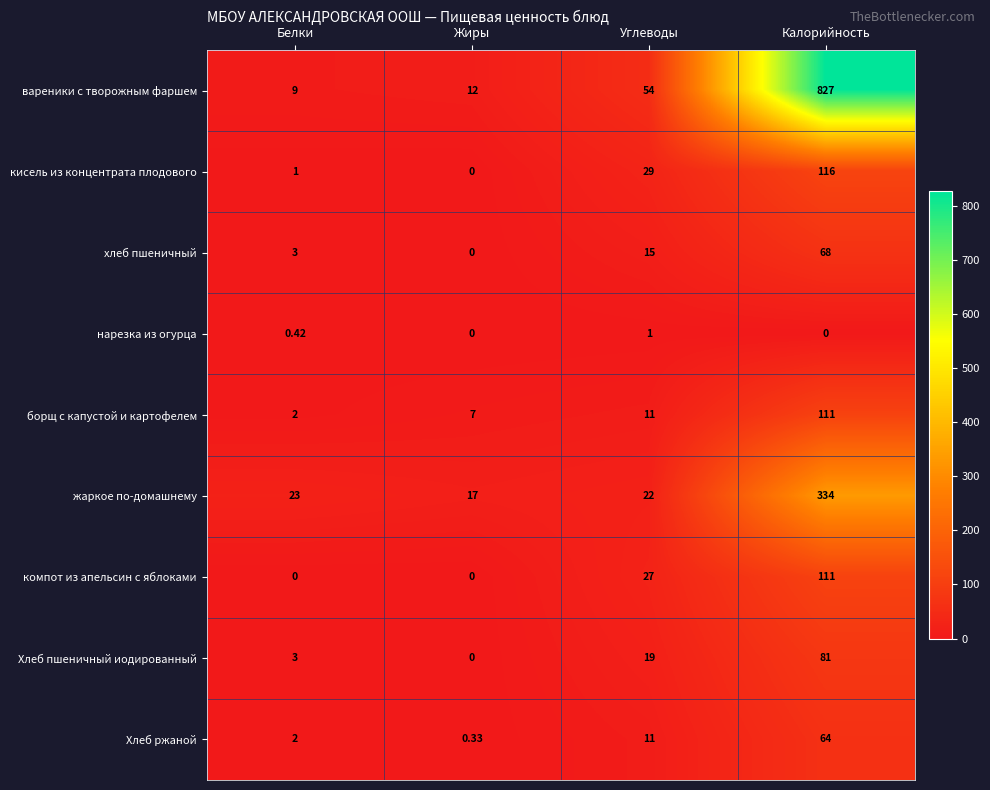

At which category is the sum across all series the highest?

Калорийность